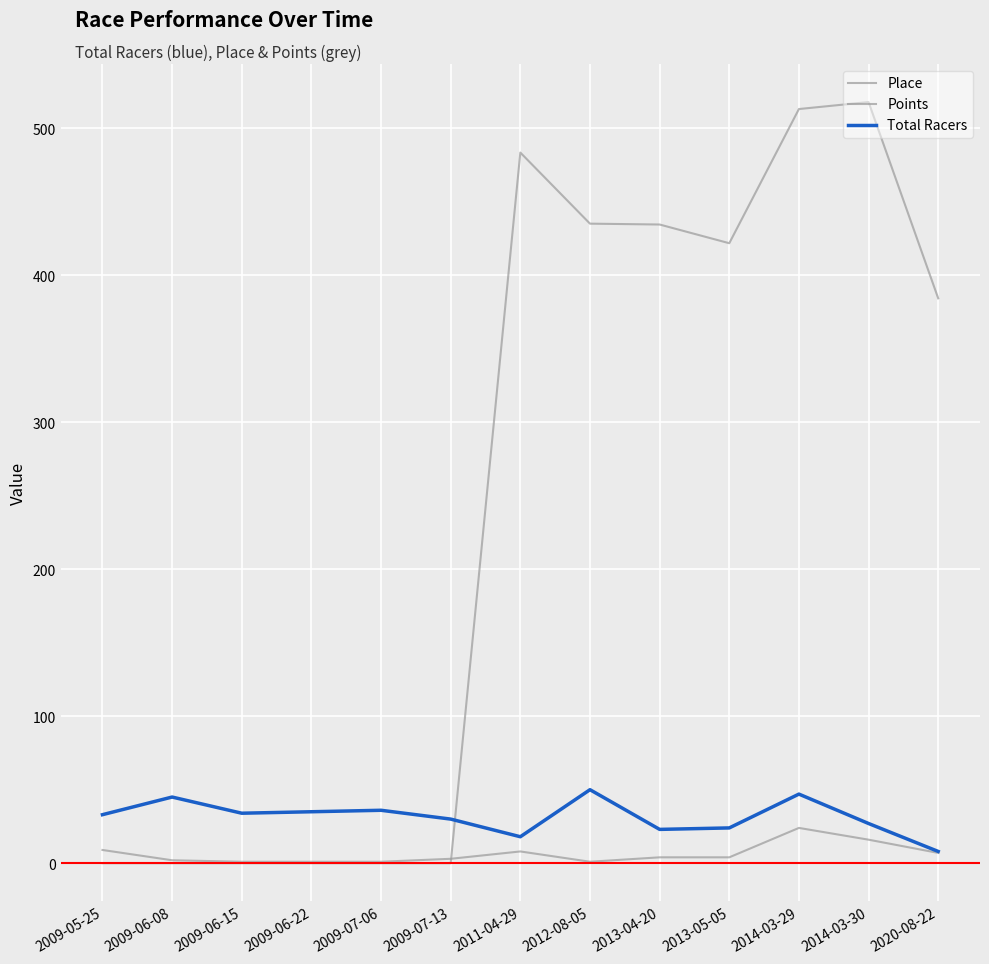

At how many categories does at least one series exceed 473?

3